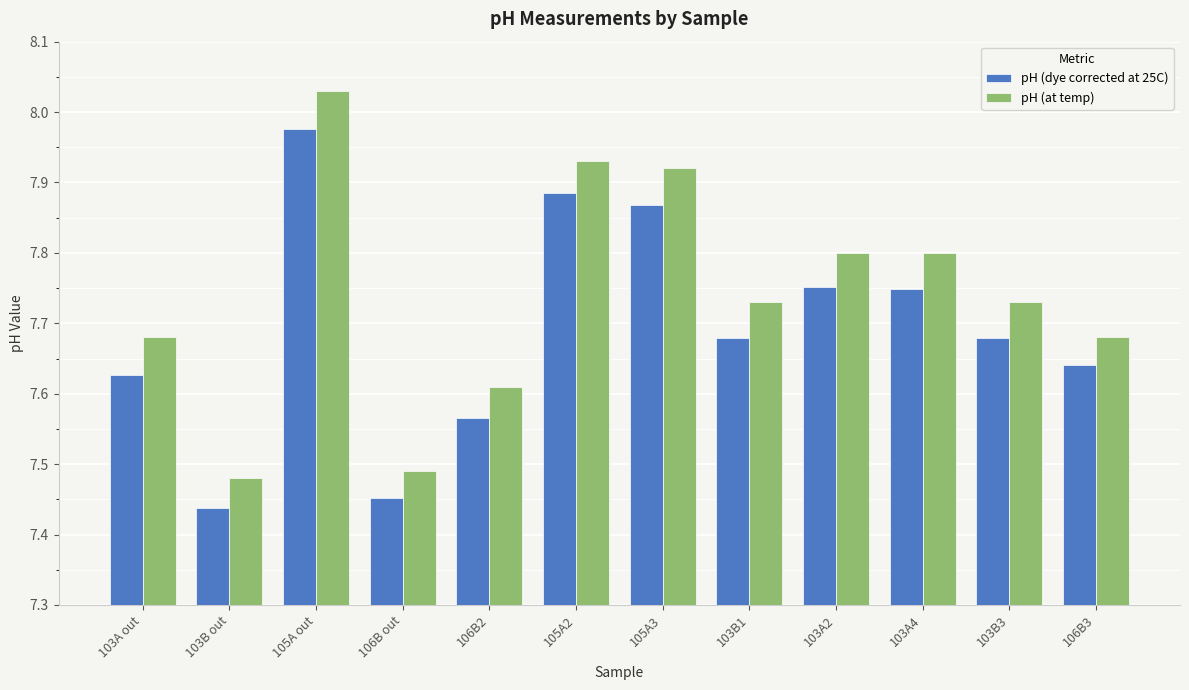

Which series has the widest spread of values?

pH (at temp)